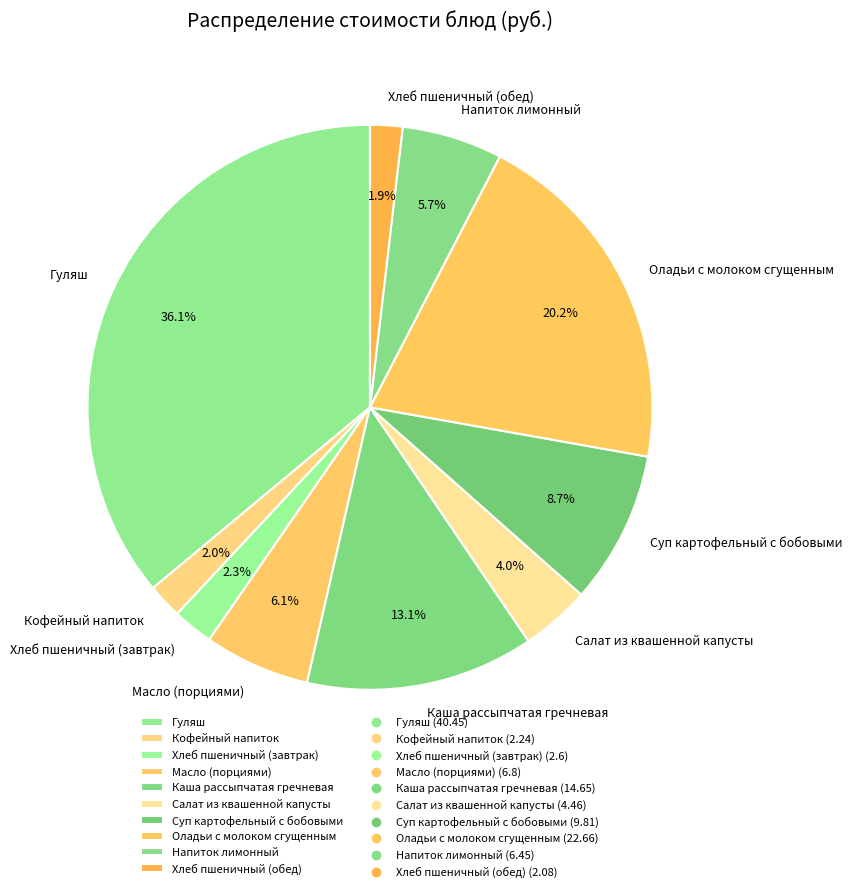

What is the largest slice in the pie chart?

Гуляш